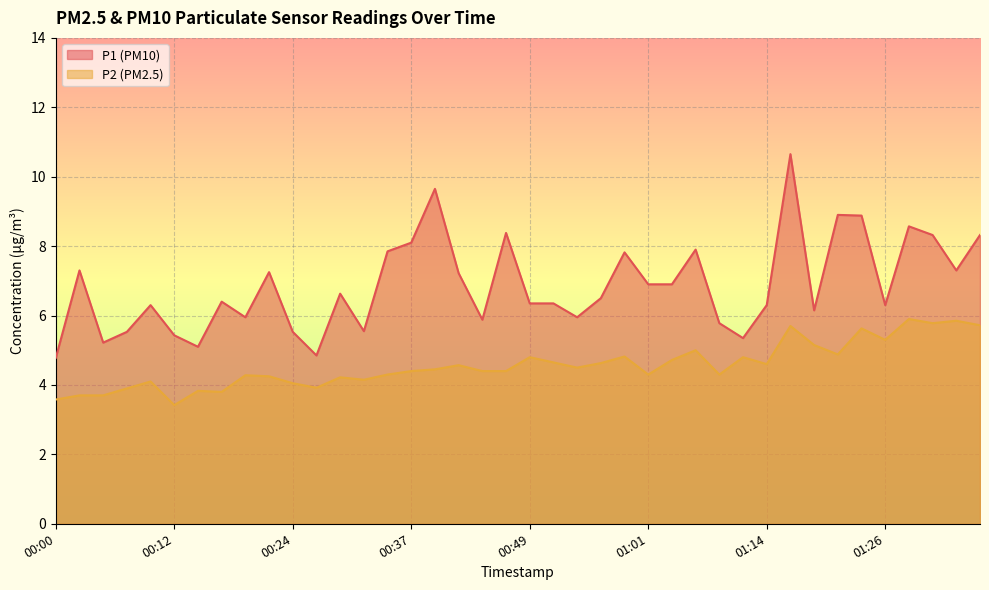

At which category is the sum across all series the highest?

01:17